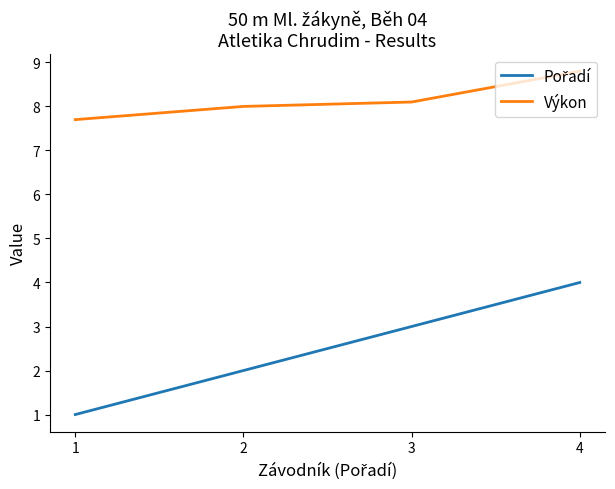

How many lines are shown in the chart?

2